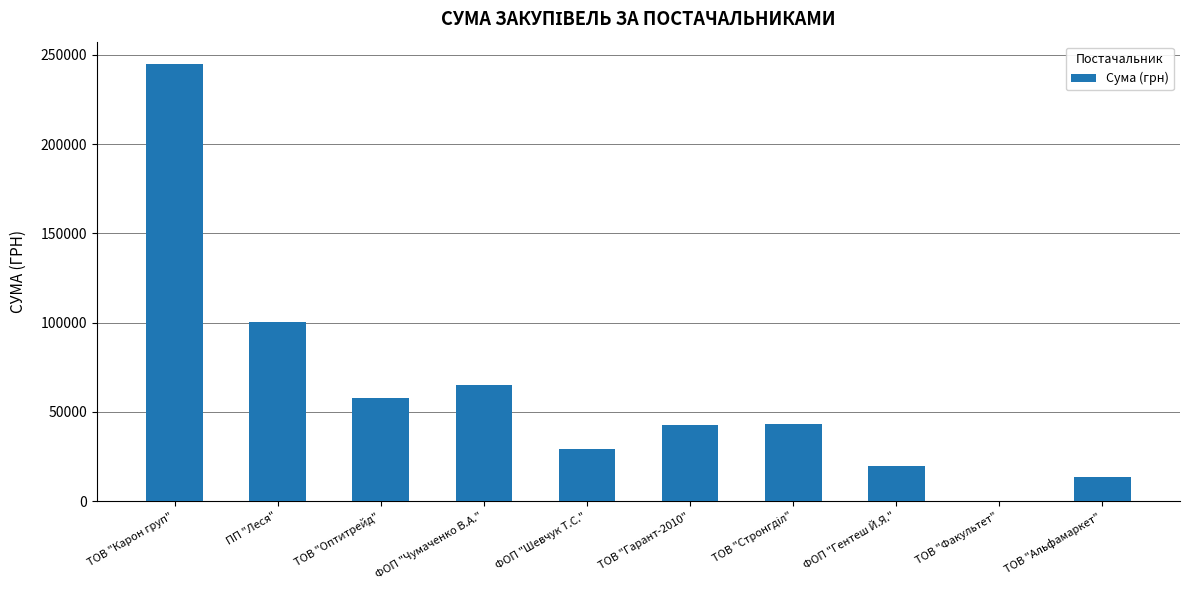

What is the maximum value shown in the chart?

245045.2